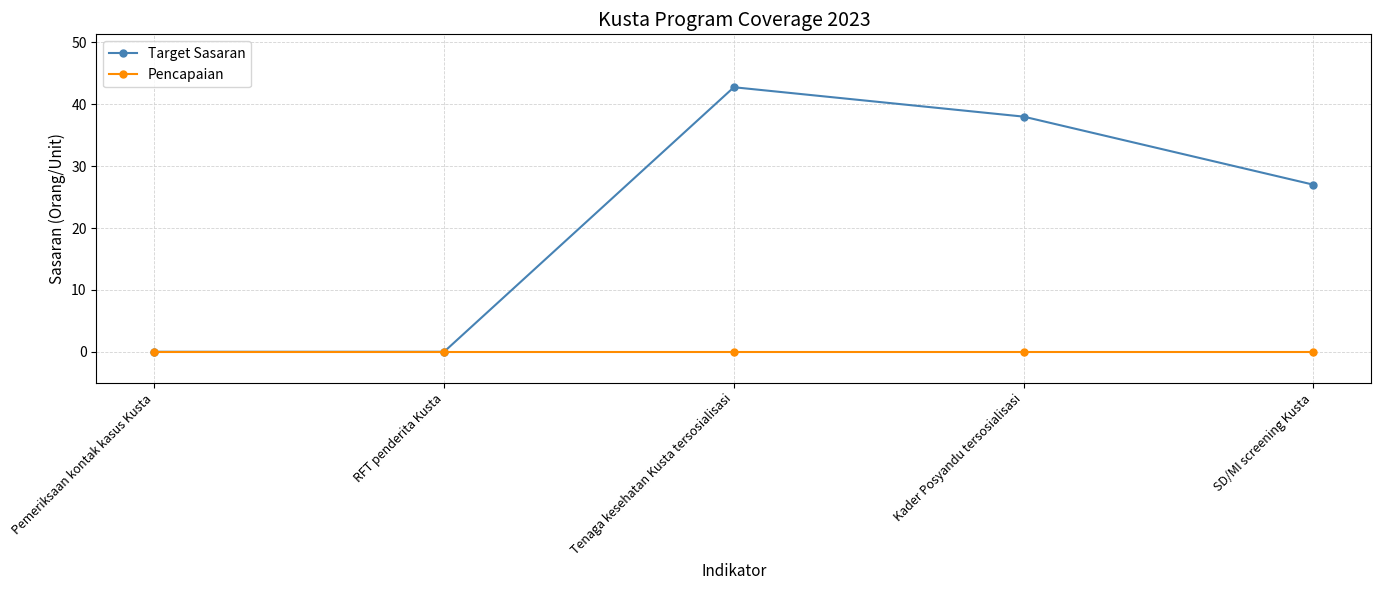

What is the label of the 1st point from the left?

Pemeriksaan kontak kasus Kusta